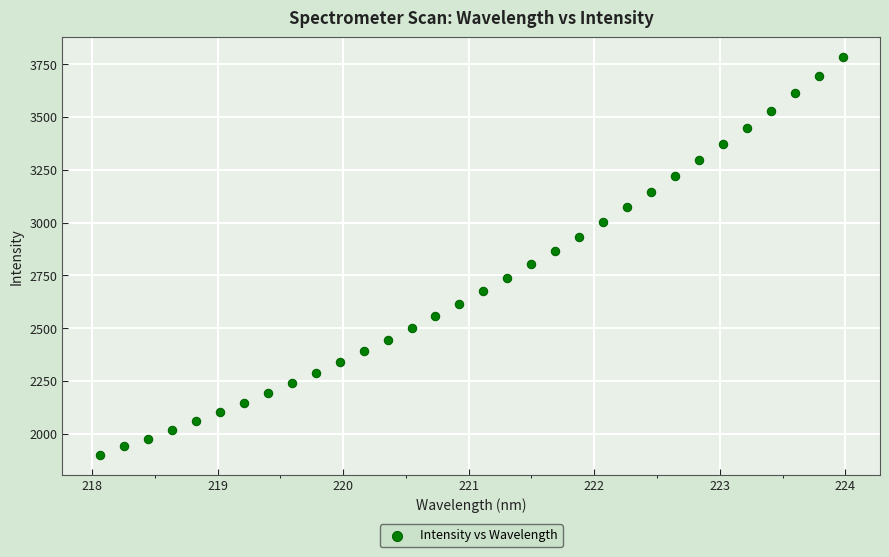

What is the range of X values (max minus min)?

5.9